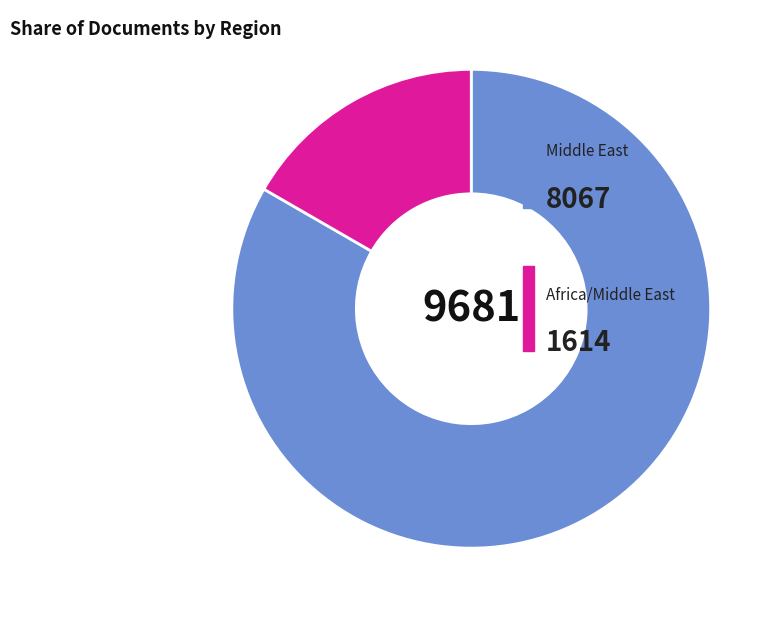

Is there a majority slice in this chart?

Yes